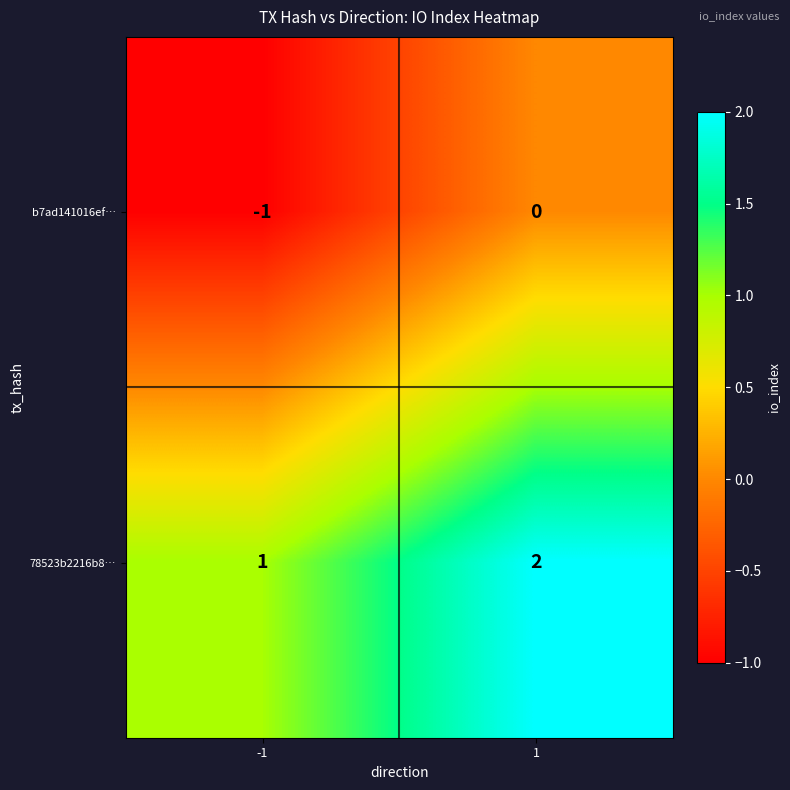

Reading left to right, list all the values displayed in this chart.

b7ad141016ef…: -1	0
78523b2216b8…: 1	2